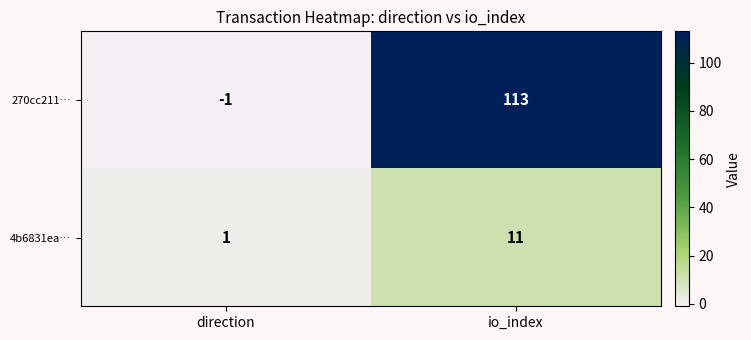

At which label is 270cc211… closest to 56?

direction